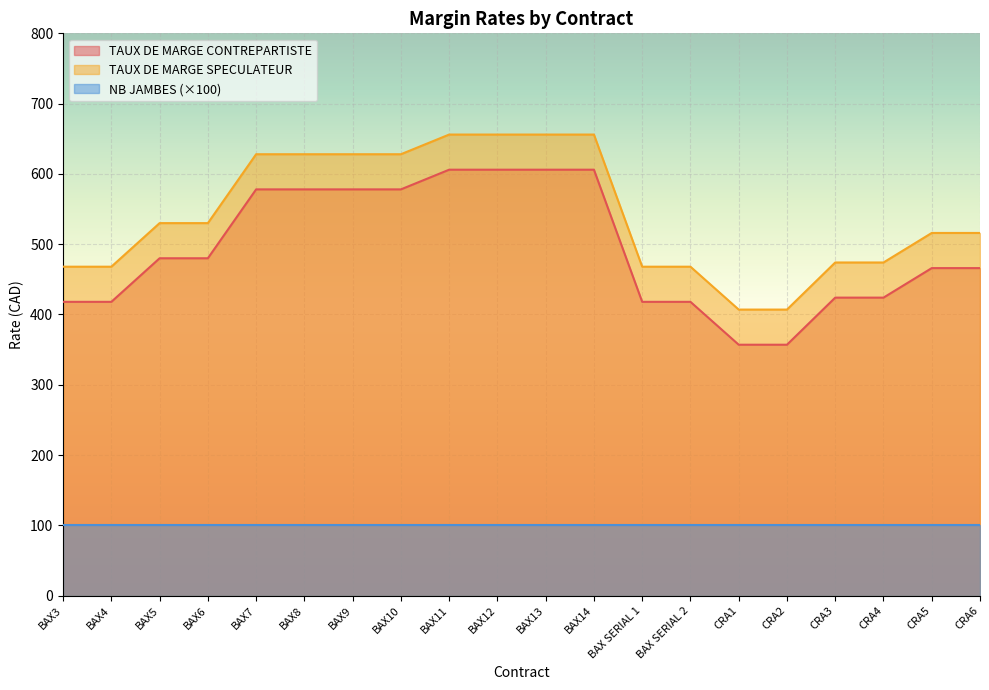

At CRA6, list the series in order from largest to smallest.

TAUX DE MARGE SPECULATEUR, TAUX DE MARGE CONTREPARTISTE, NB JAMBES (×100)